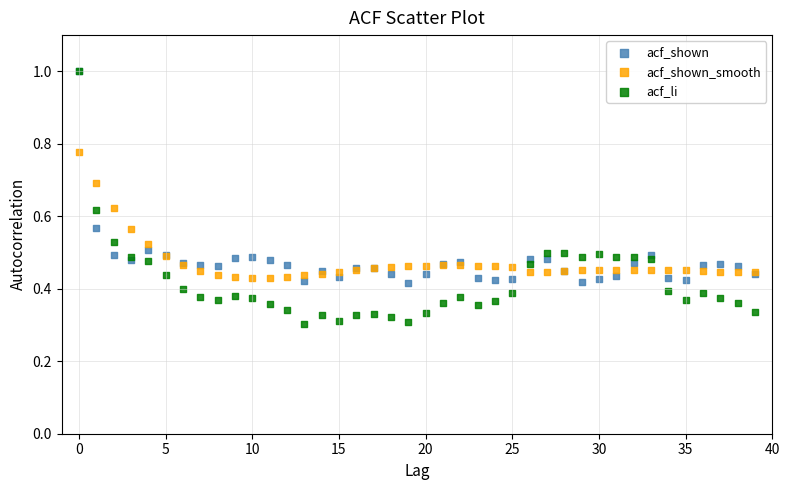

What are all the series names shown in the legend?

acf_shown, acf_shown_smooth, acf_li